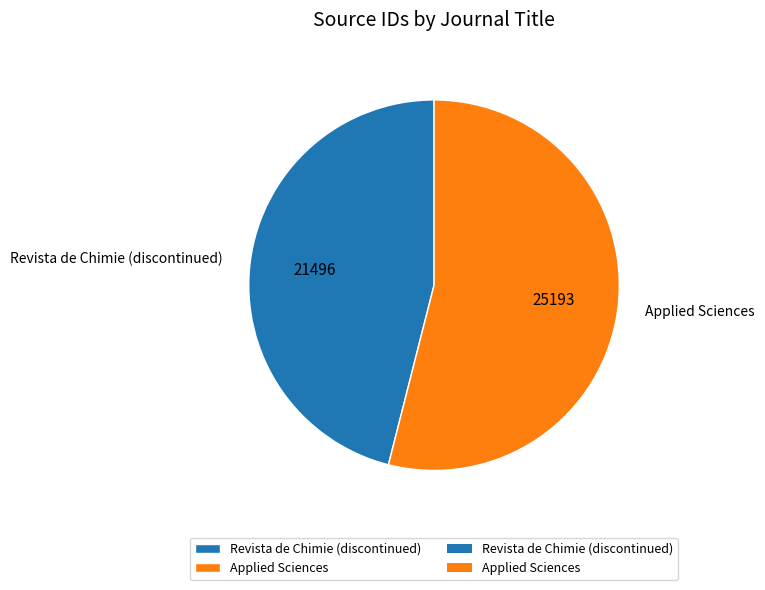

Does Applied Sciences represent more than half of the total?

Yes